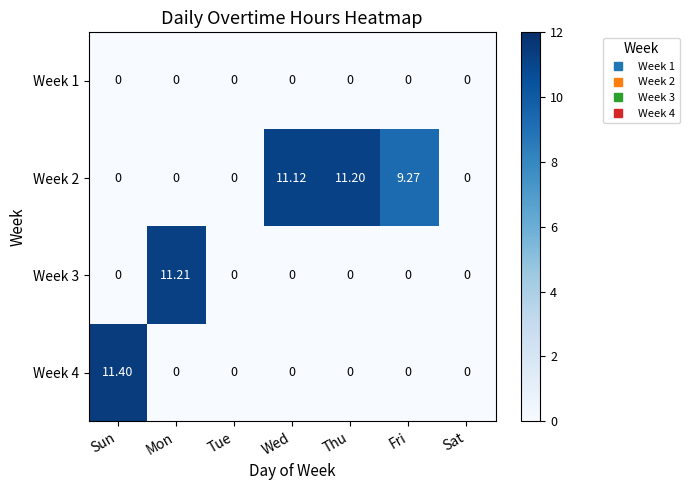

What is the total value across all series at Thu?

11.2